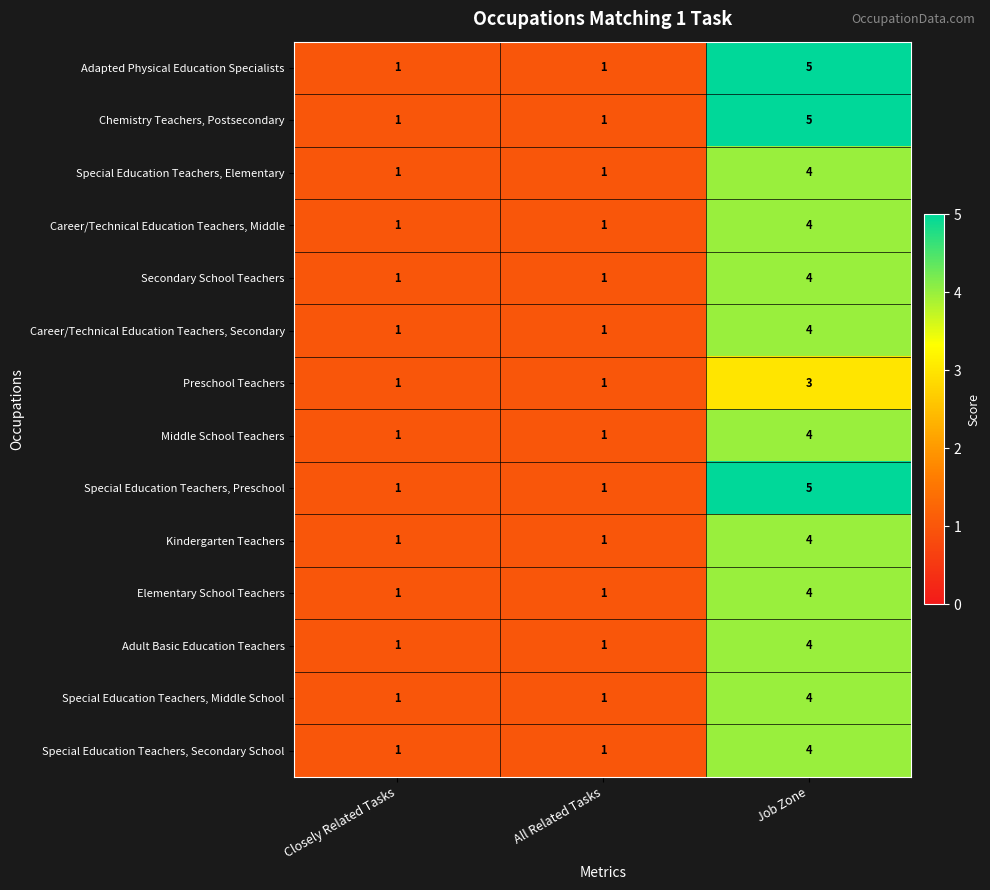

At which category does the chart reach its peak across all series?

Job Zone